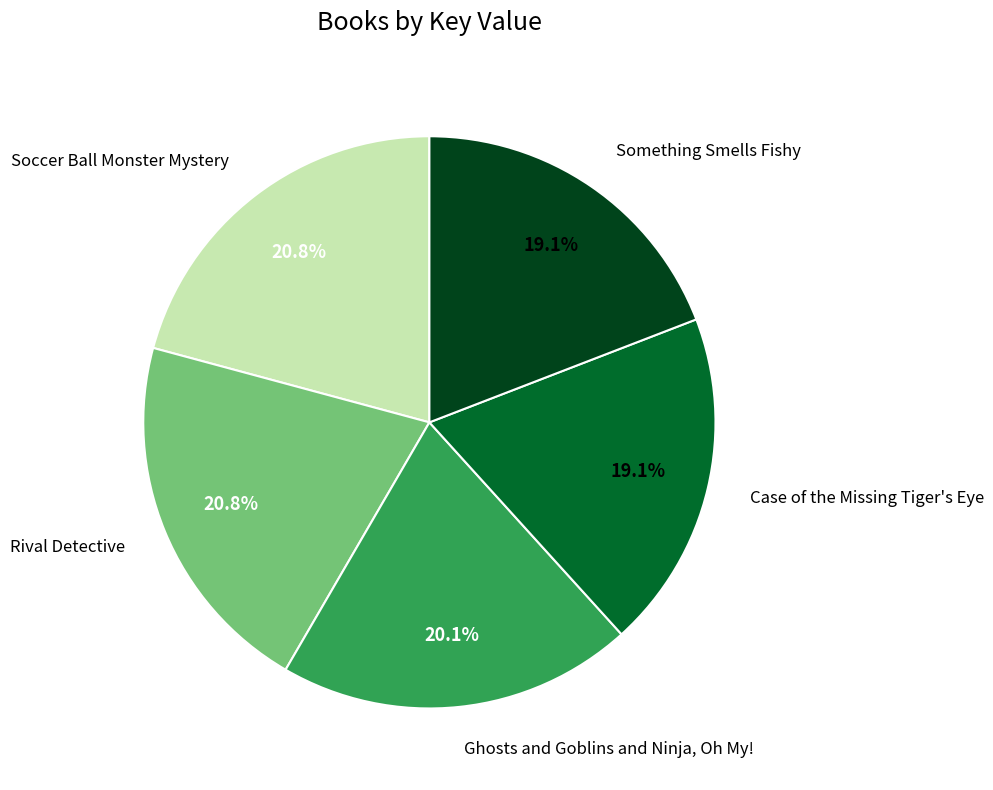

Is there any slice that represents more than half of the pie?

No